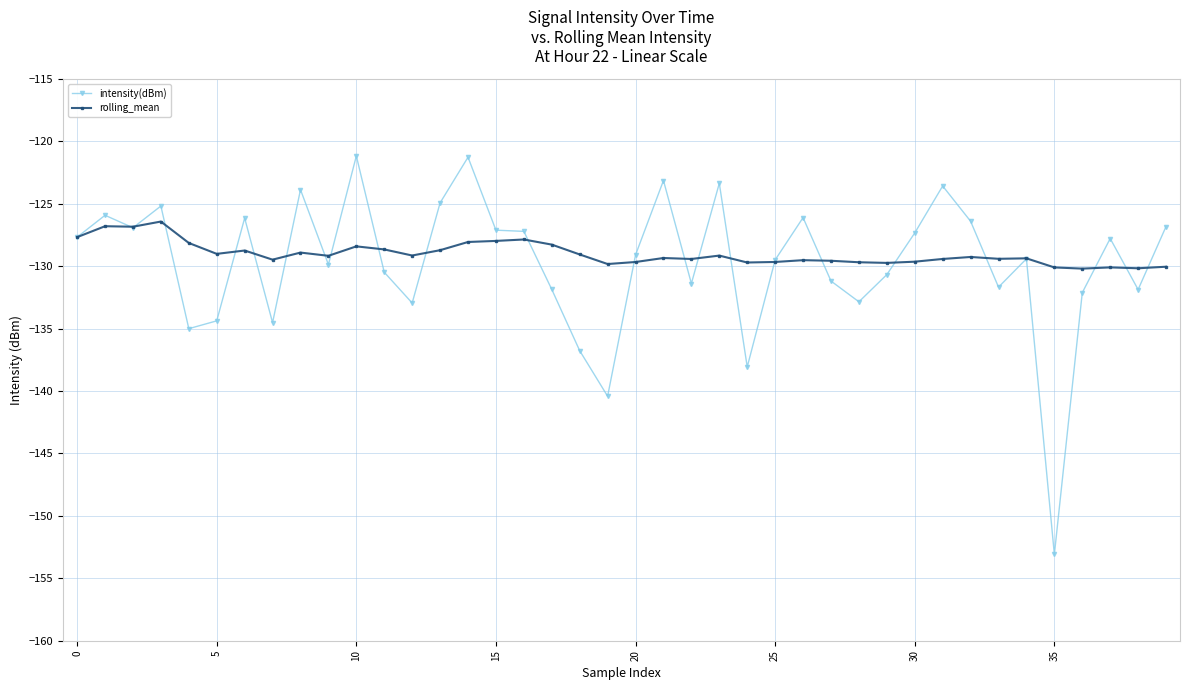

What are all the series names shown in the legend?

intensity(dBm), rolling_mean